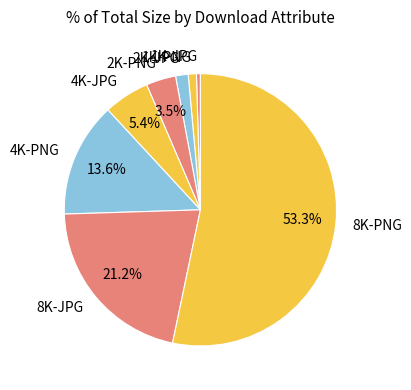

Combined, what portion of the pie is 8K-PNG and 4K-PNG?

66.9%